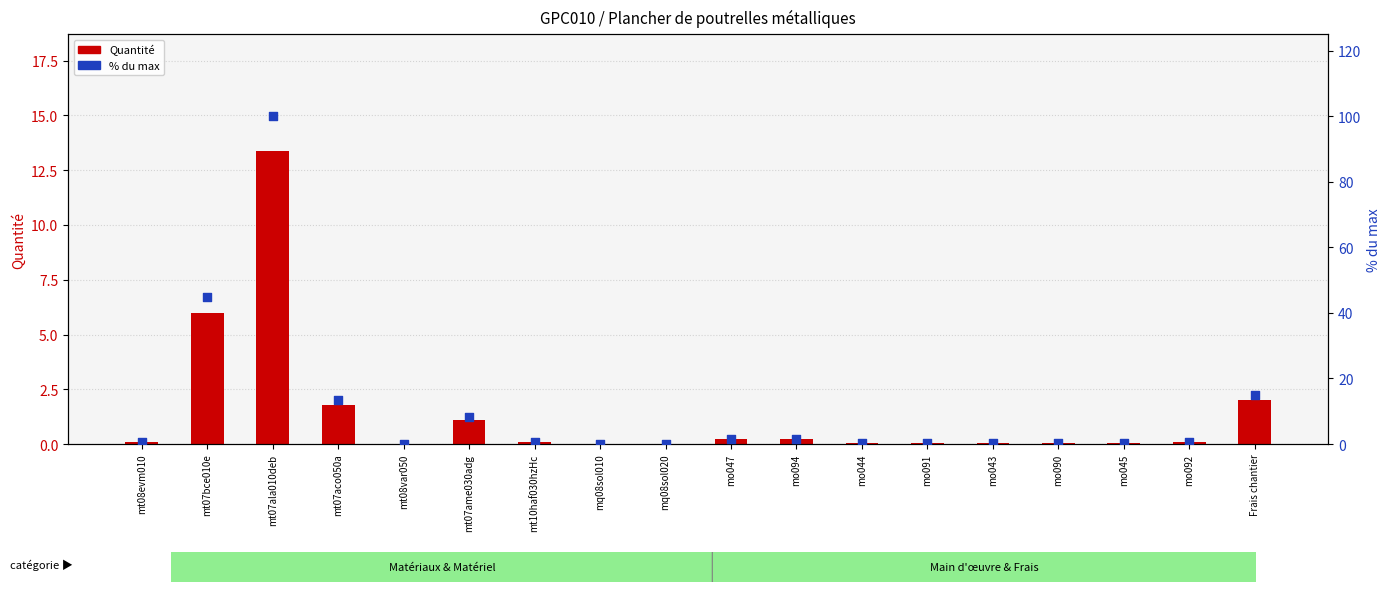

Which series contains the lowest Y value?

Quantité